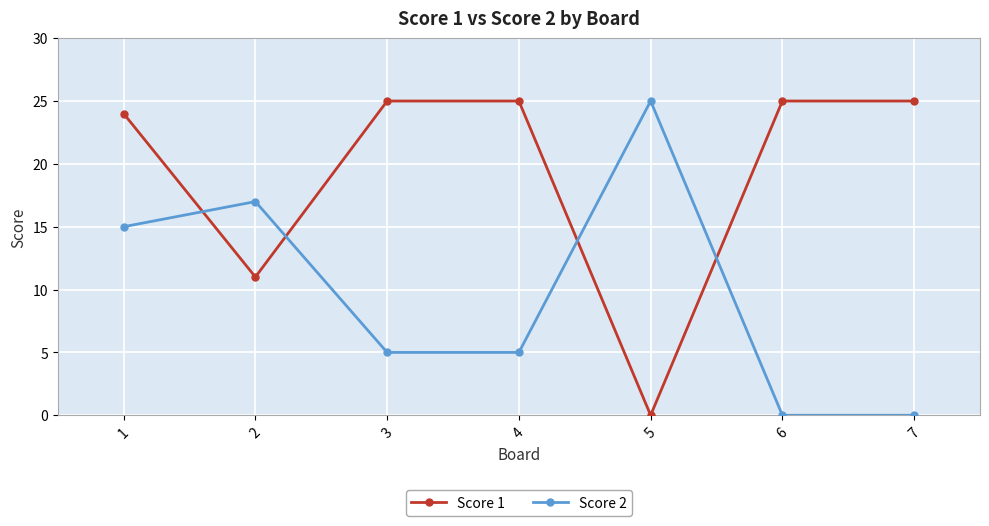

At which label does Score 1 reach its minimum?

5